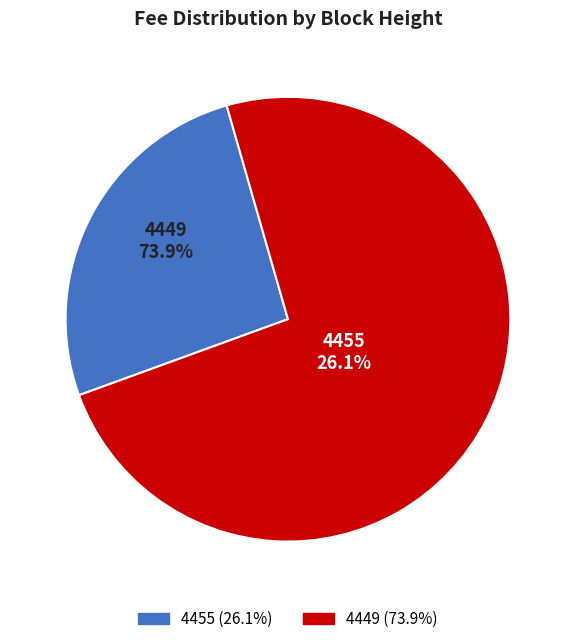

To the nearest percent, what portion does 4455 represent?

26%